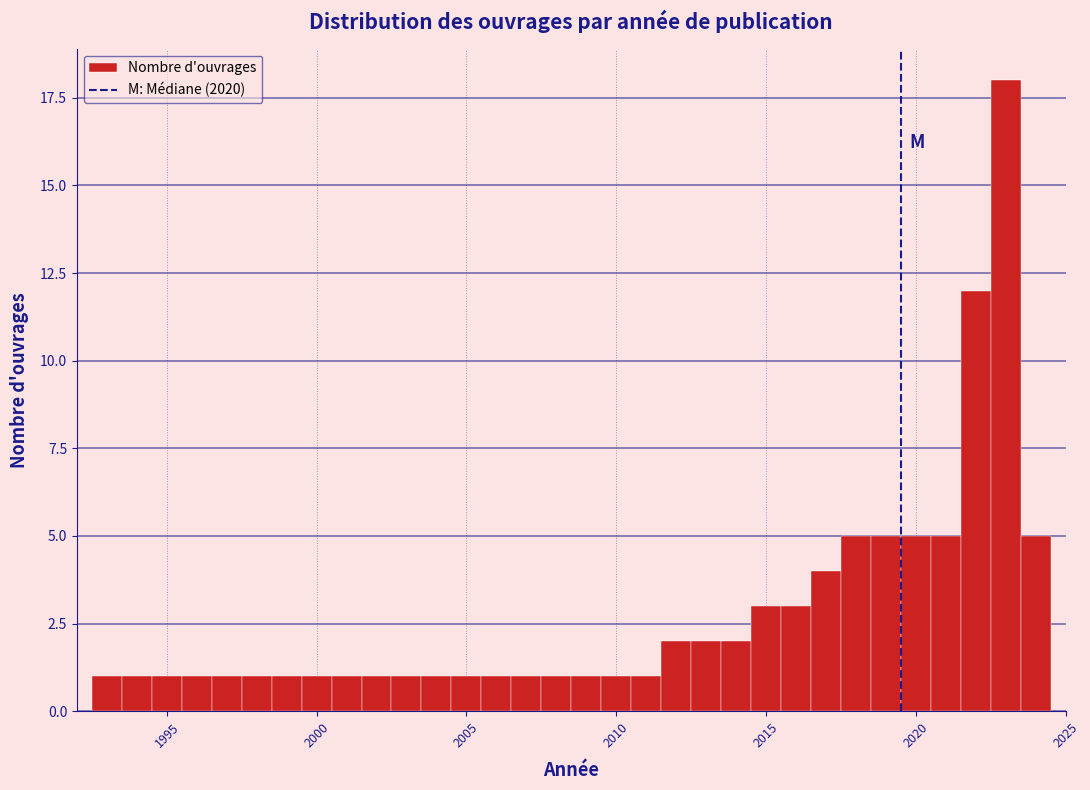

Read against the x-axis, roughly where is the centre of the tallest bar?

2023.0